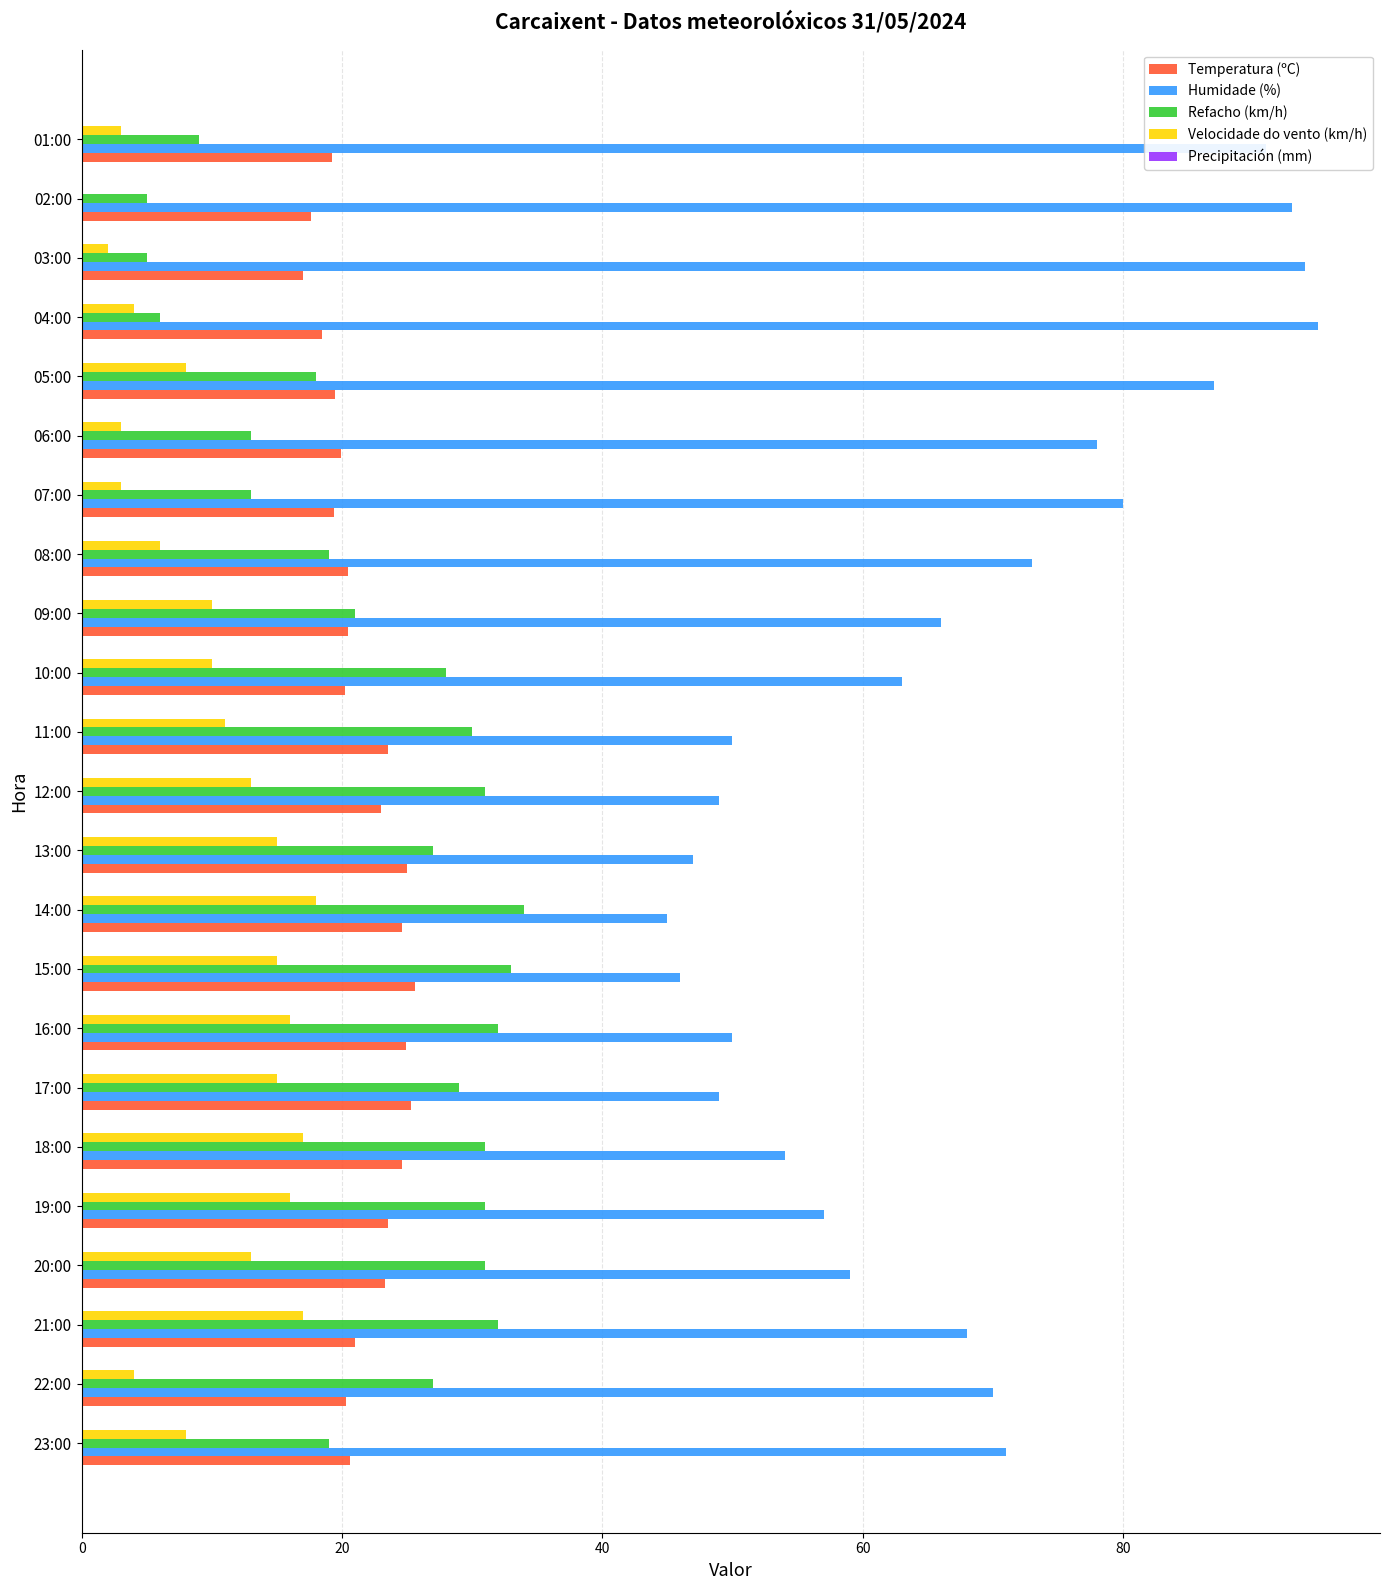

What is the average value of the Velocidade do vento (km/h) series?

9.9